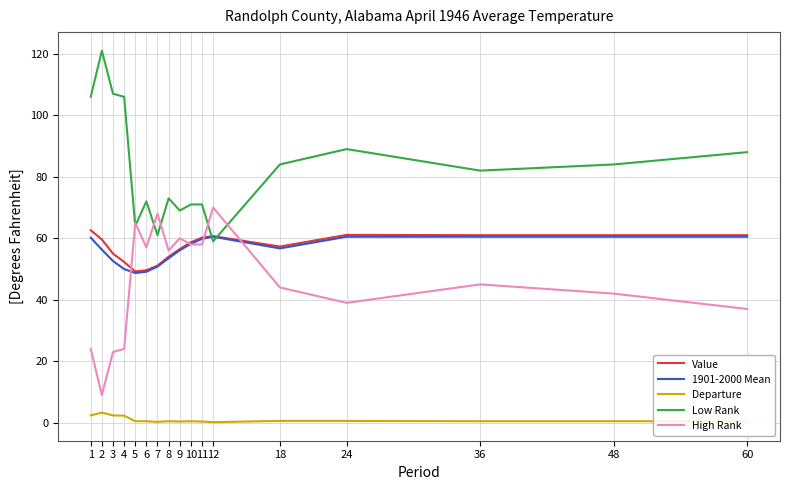

True or false: High Rank and Departure cross at least once.

False